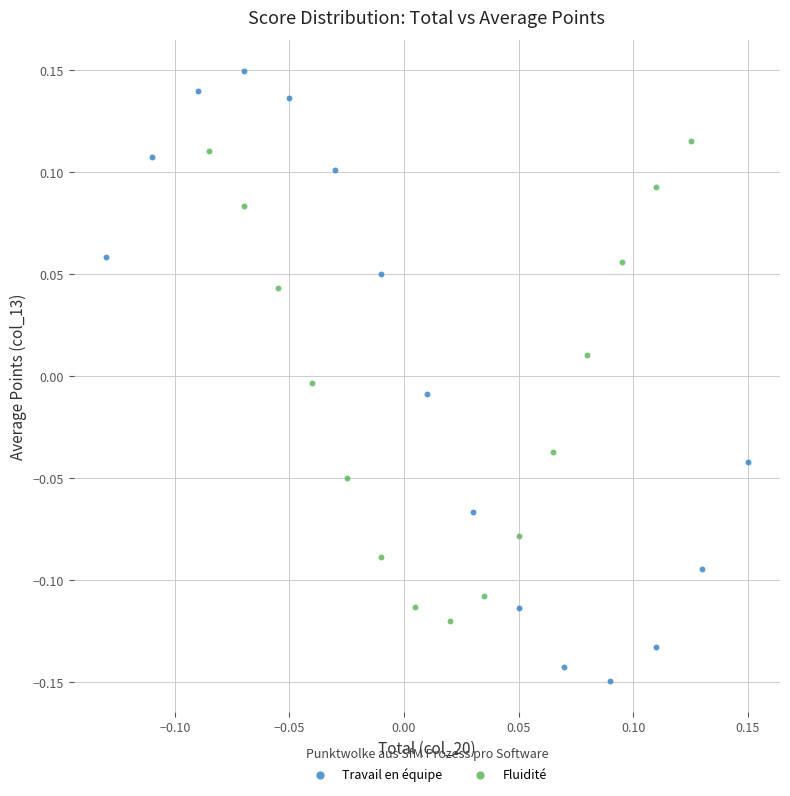

What are all the series names shown in the legend?

Travail en équipe, Fluidité